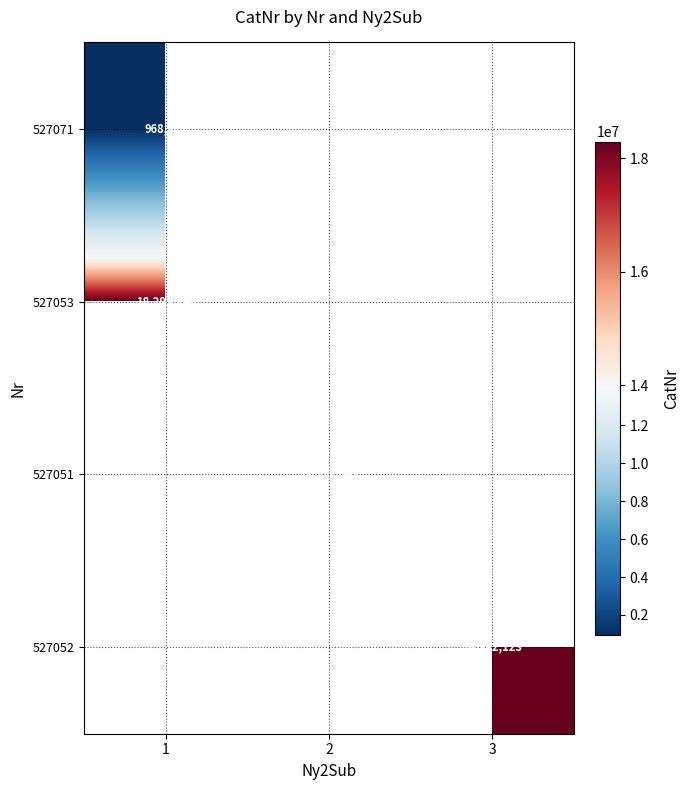

At how many categories does at least one series exceed 14393178?

3